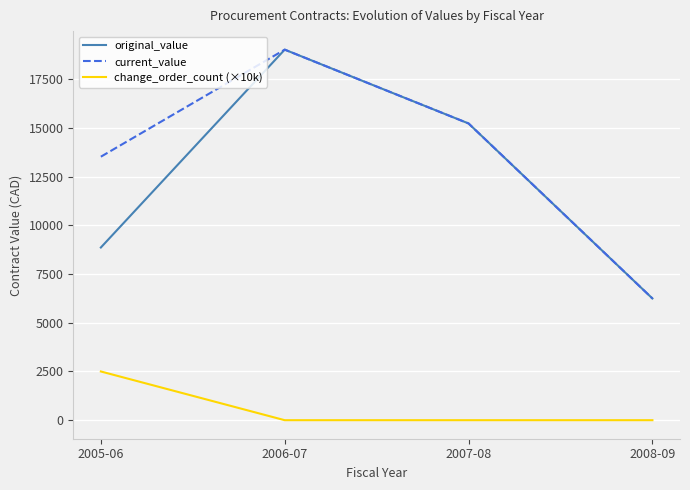

Is the value of change_order_count (×10k) at 2006-07 greater than the value of current_value at 2006-07?

No